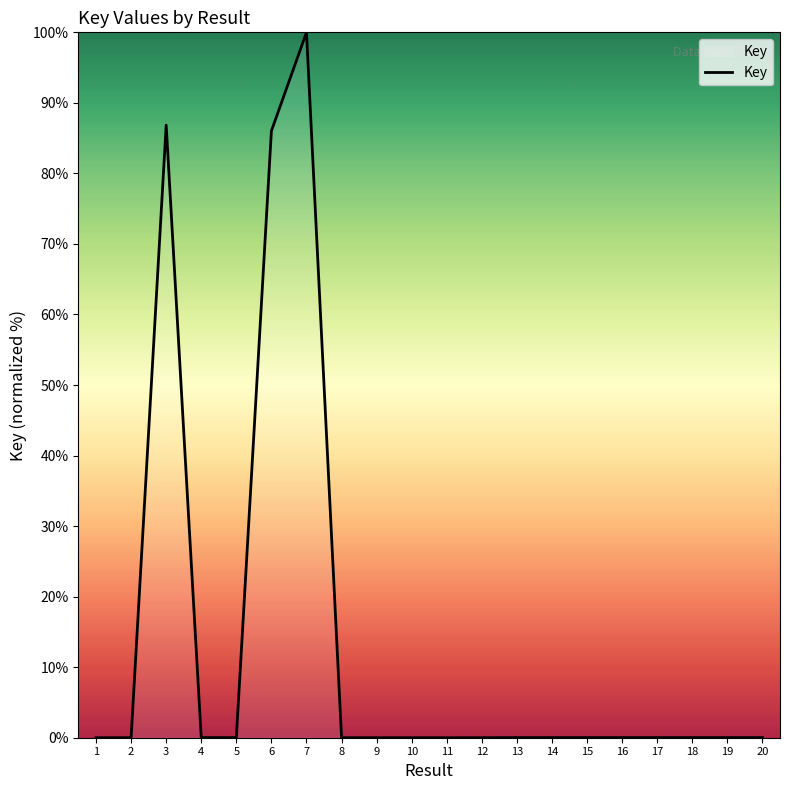

How many lines are shown in the chart?

1